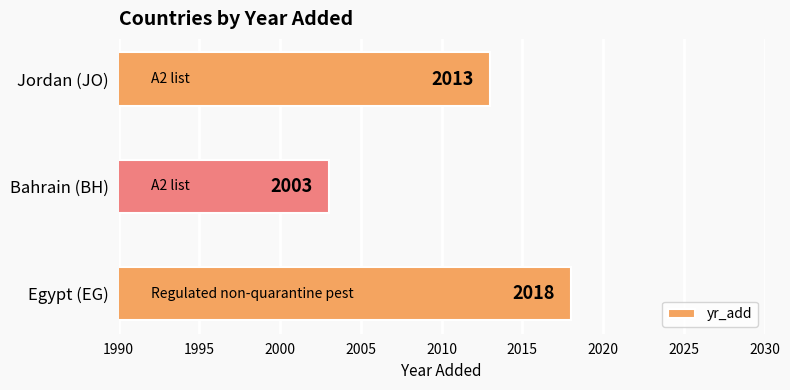

List the labels in order of value, smallest first.

Bahrain (BH), Jordan (JO), Egypt (EG)